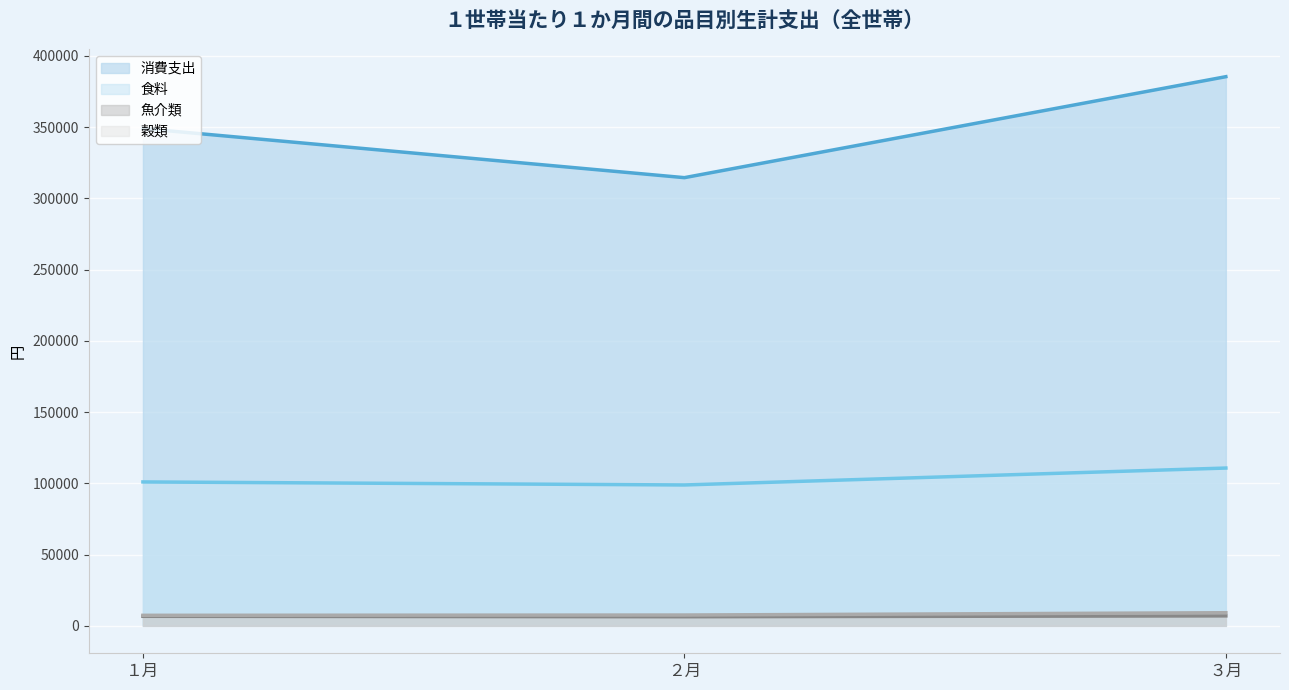

At which category does the chart reach its peak across all series?

３月